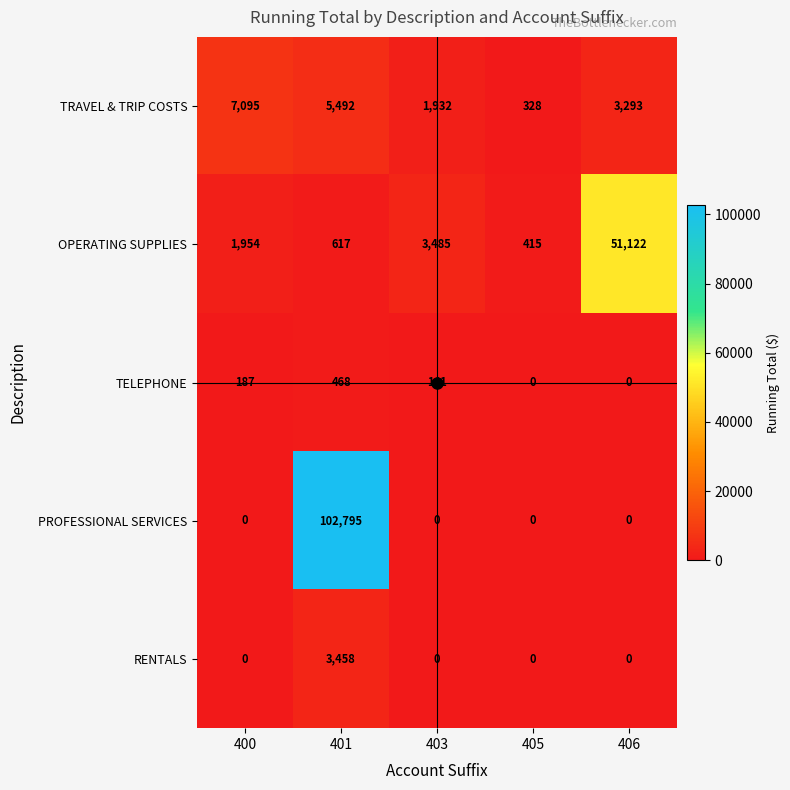

List the series in order of their peak value, lowest first.

TELEPHONE, RENTALS, TRAVEL & TRIP COSTS, OPERATING SUPPLIES, PROFESSIONAL SERVICES